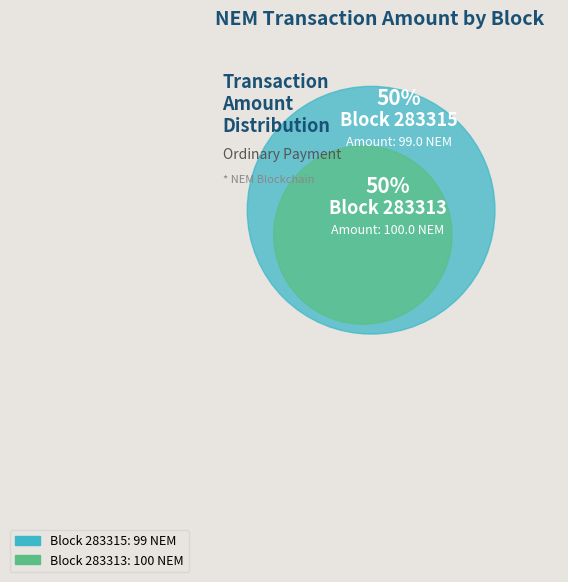

Is it true that 283313 is 50% of the pie?

True